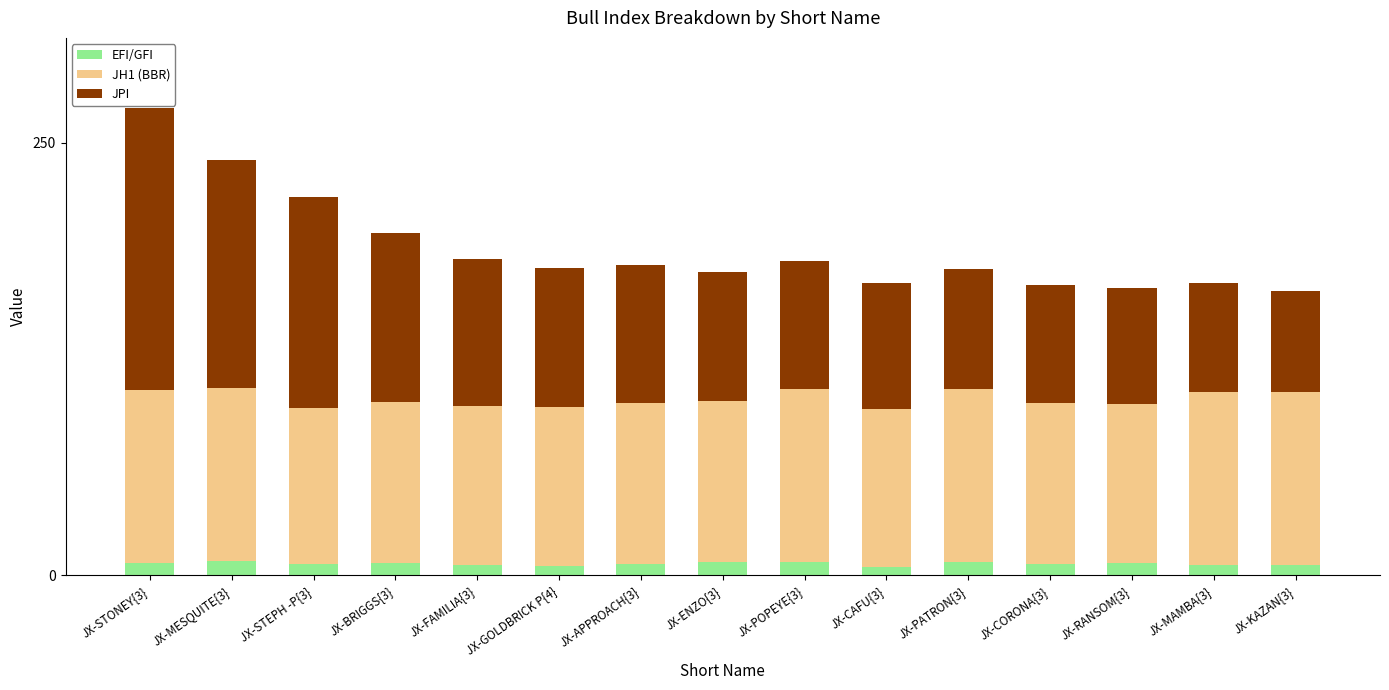

How many categories are shown in the chart?

15